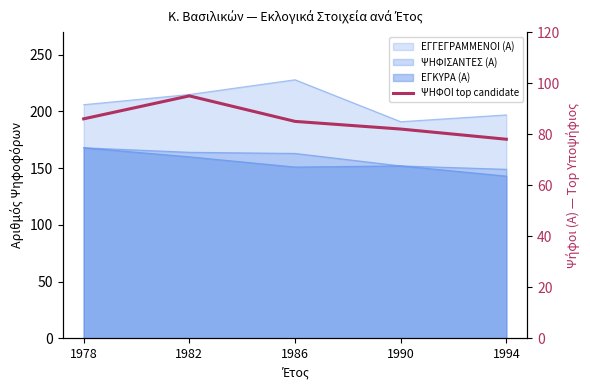

Which label corresponds to the smallest value in the chart?

1994